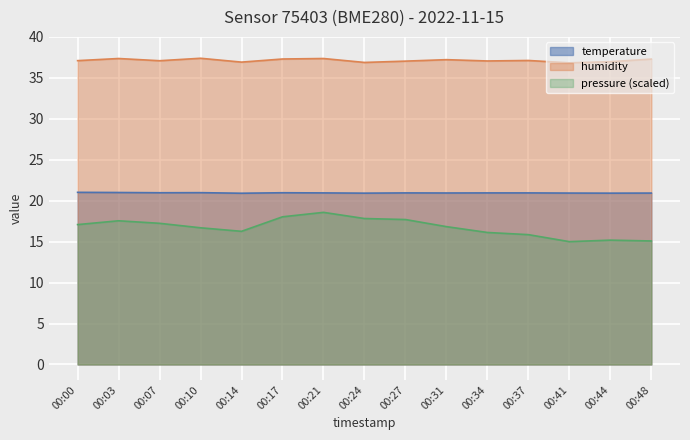

Rank the series at 00:21 from lowest to highest value.

pressure (scaled), temperature, humidity